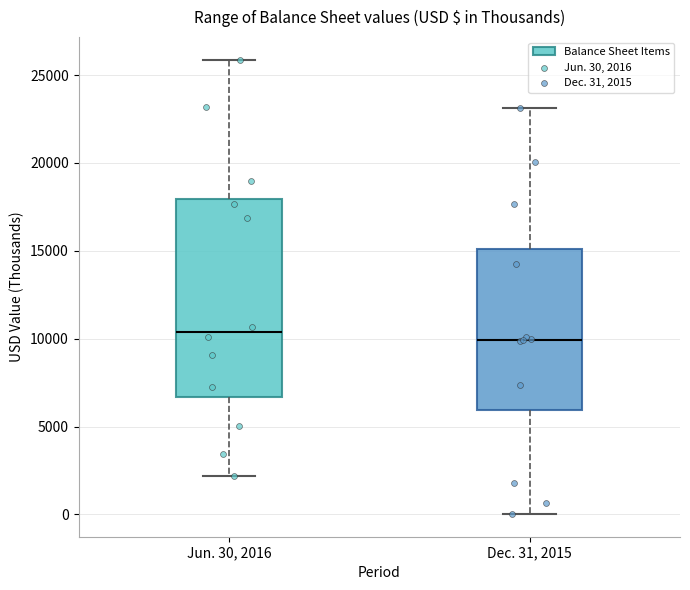

Reading left to right, read every box against the y-axis: the position of its median line, the range the box covers, and the ends of its whiskers. The values are not printed on the chart, so give them approximately, as read against the axis.

Jun. 30, 2016: median 10500, box 6500 to 18000, whiskers 2000 to 26000
Dec. 31, 2015: median 10000, box 6000 to 15000, whiskers 0 to 23000